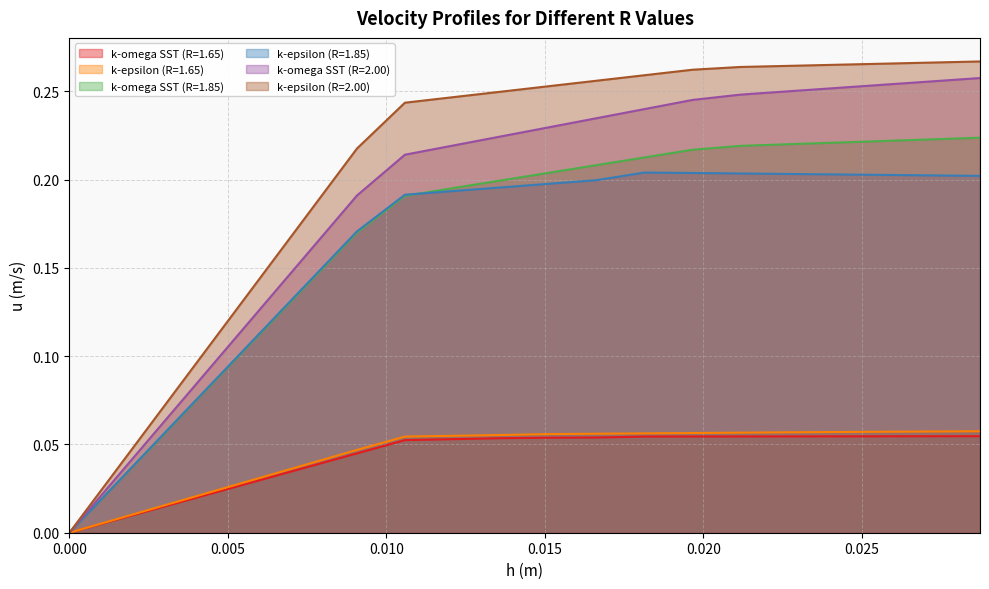

Which series has the widest spread of values?

k-epsilon (R=2.00)